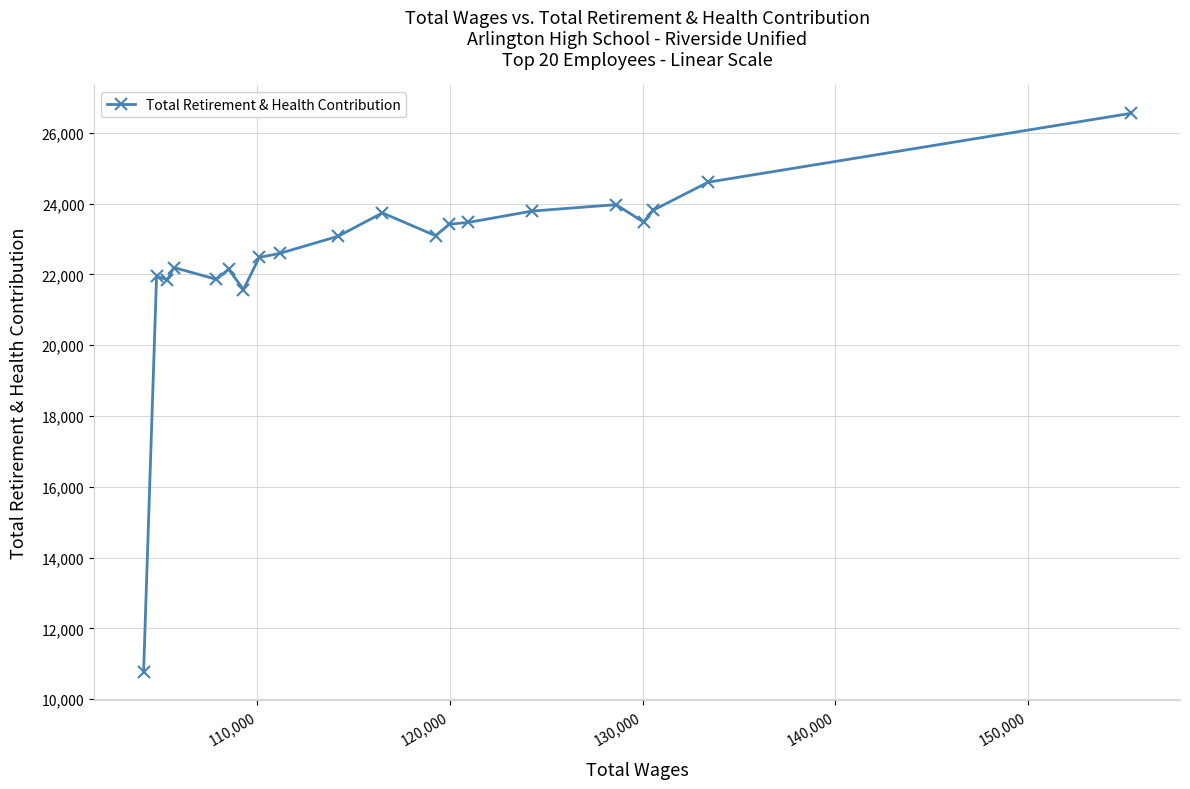

What is the minimum value shown in the chart?

10766